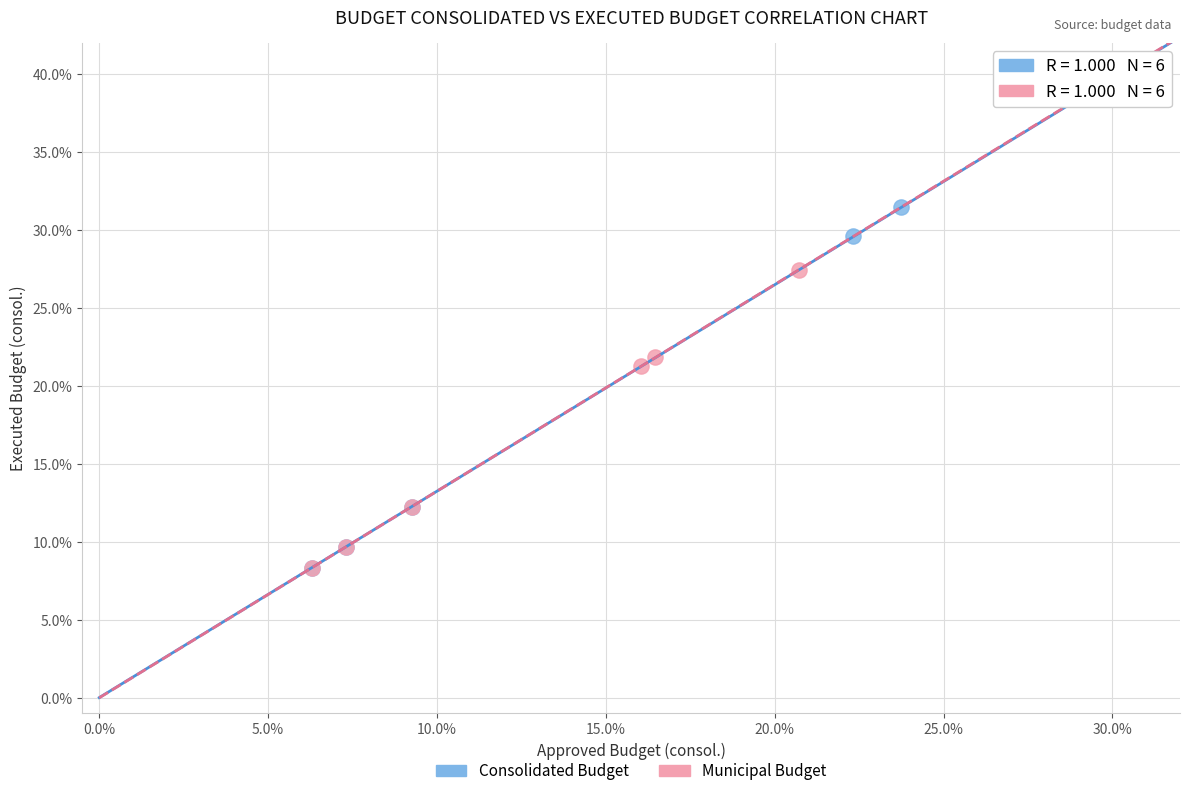

Which series reaches the maximum Y coordinate?

Consolidated Budget